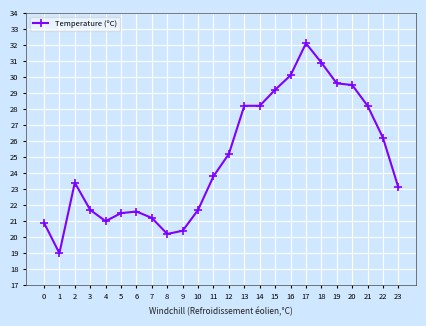

What is the value of the 14th point from the left?

28.2